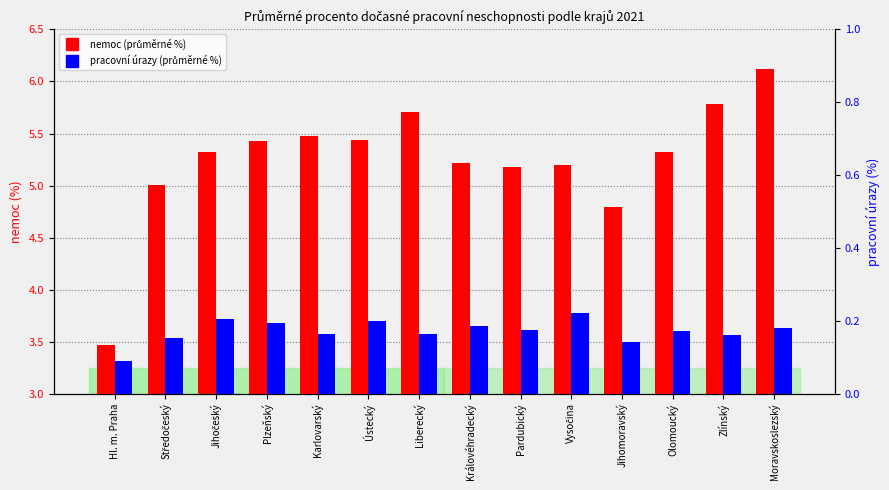

What is the sum of the pracovní úrazy values at Zlínský and Plzeňský?

0.4